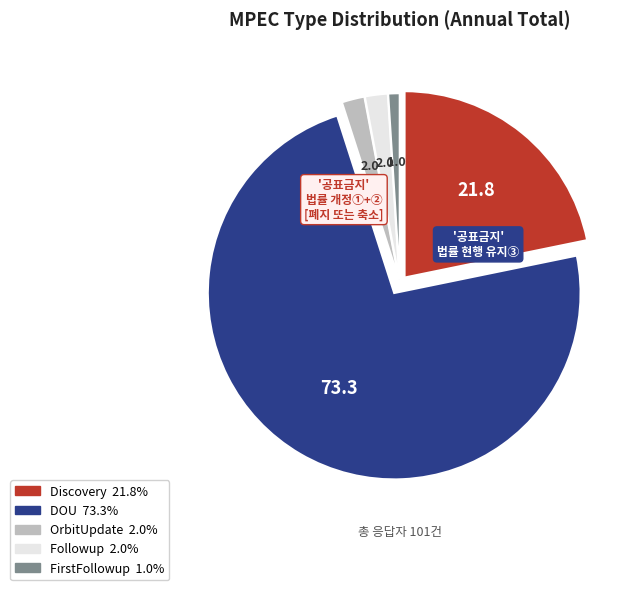

Is there any slice that represents more than half of the pie?

Yes